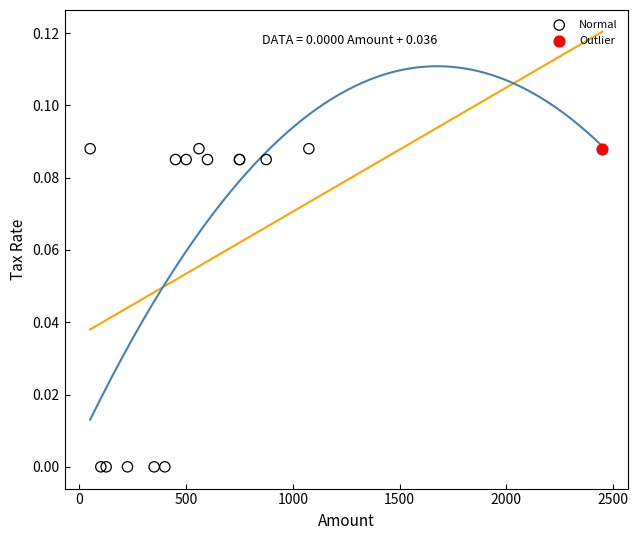

What are all the series names shown in the legend?

Normal, Outlier